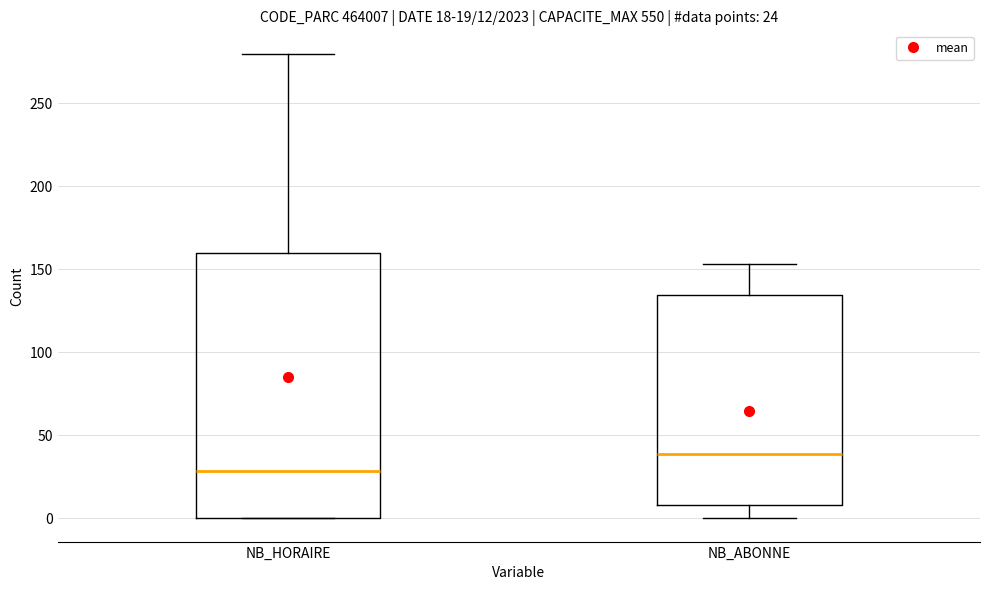

Which box has the highest median line?

NB_ABONNE